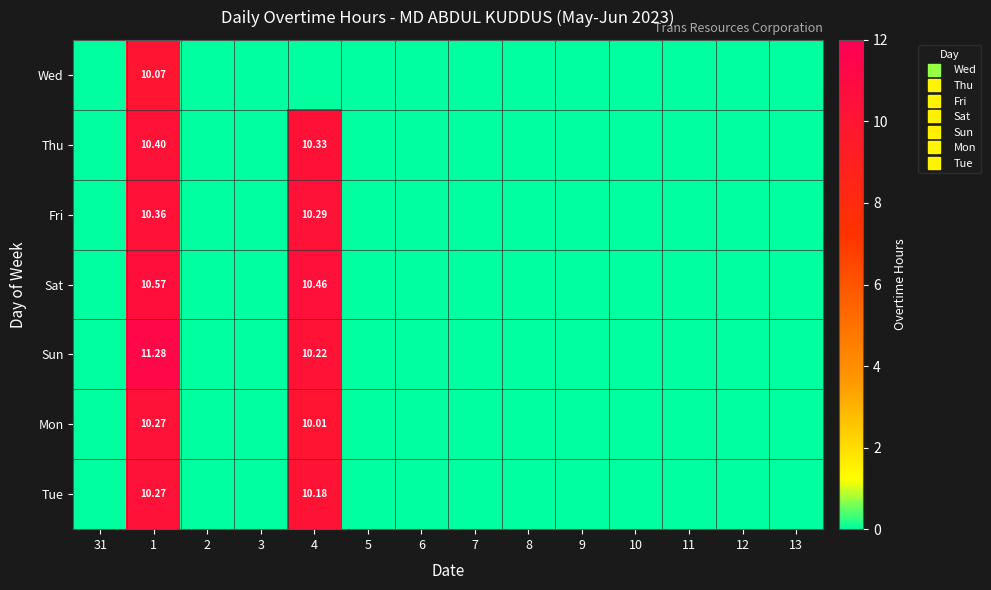

What is the difference between the maximum and minimum values in the Tue series?

10.3